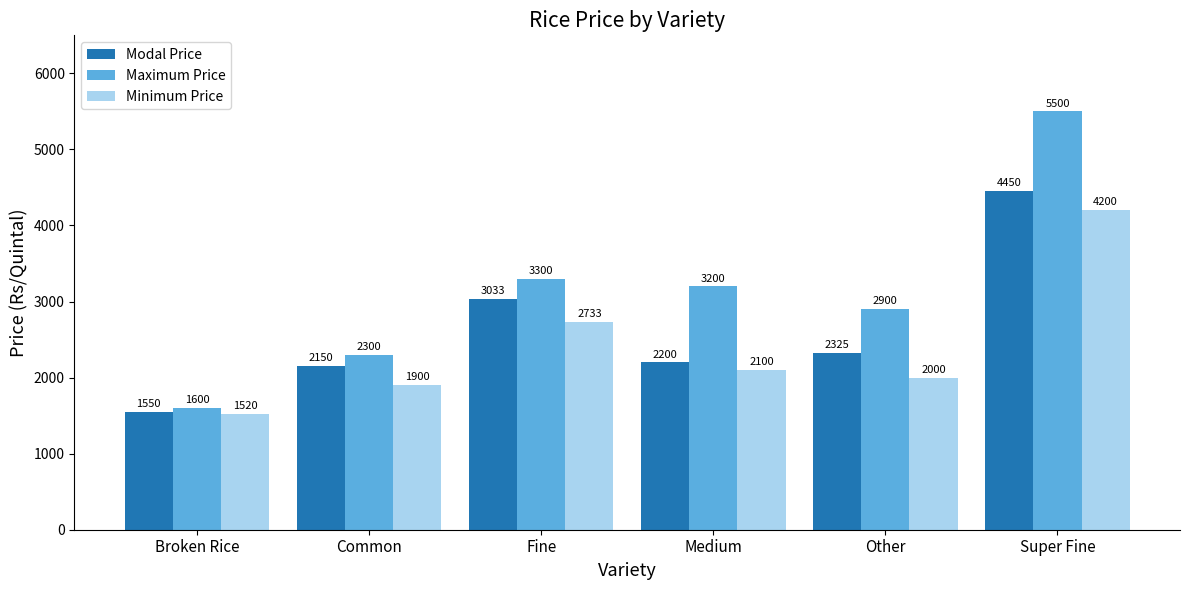

What are all the series names shown in the legend?

Modal Price, Maximum Price, Minimum Price